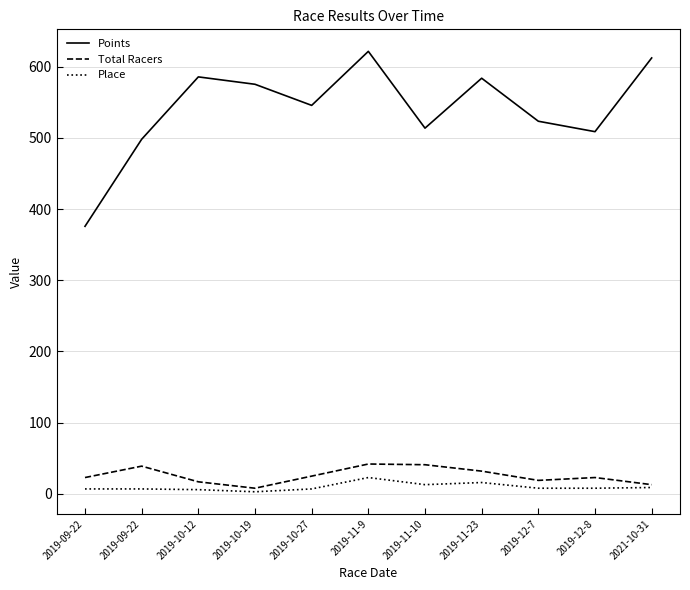

Between 2019-12-7 and 2019-10-12, which is larger?

2019-10-12